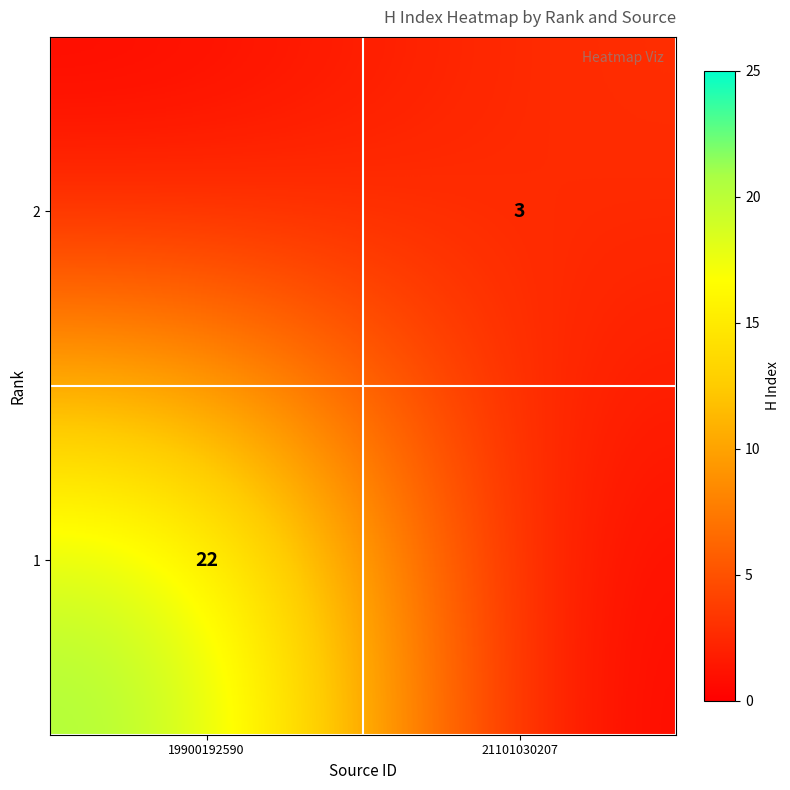

Is it true that 2 equals 3 at 21101030207?

True